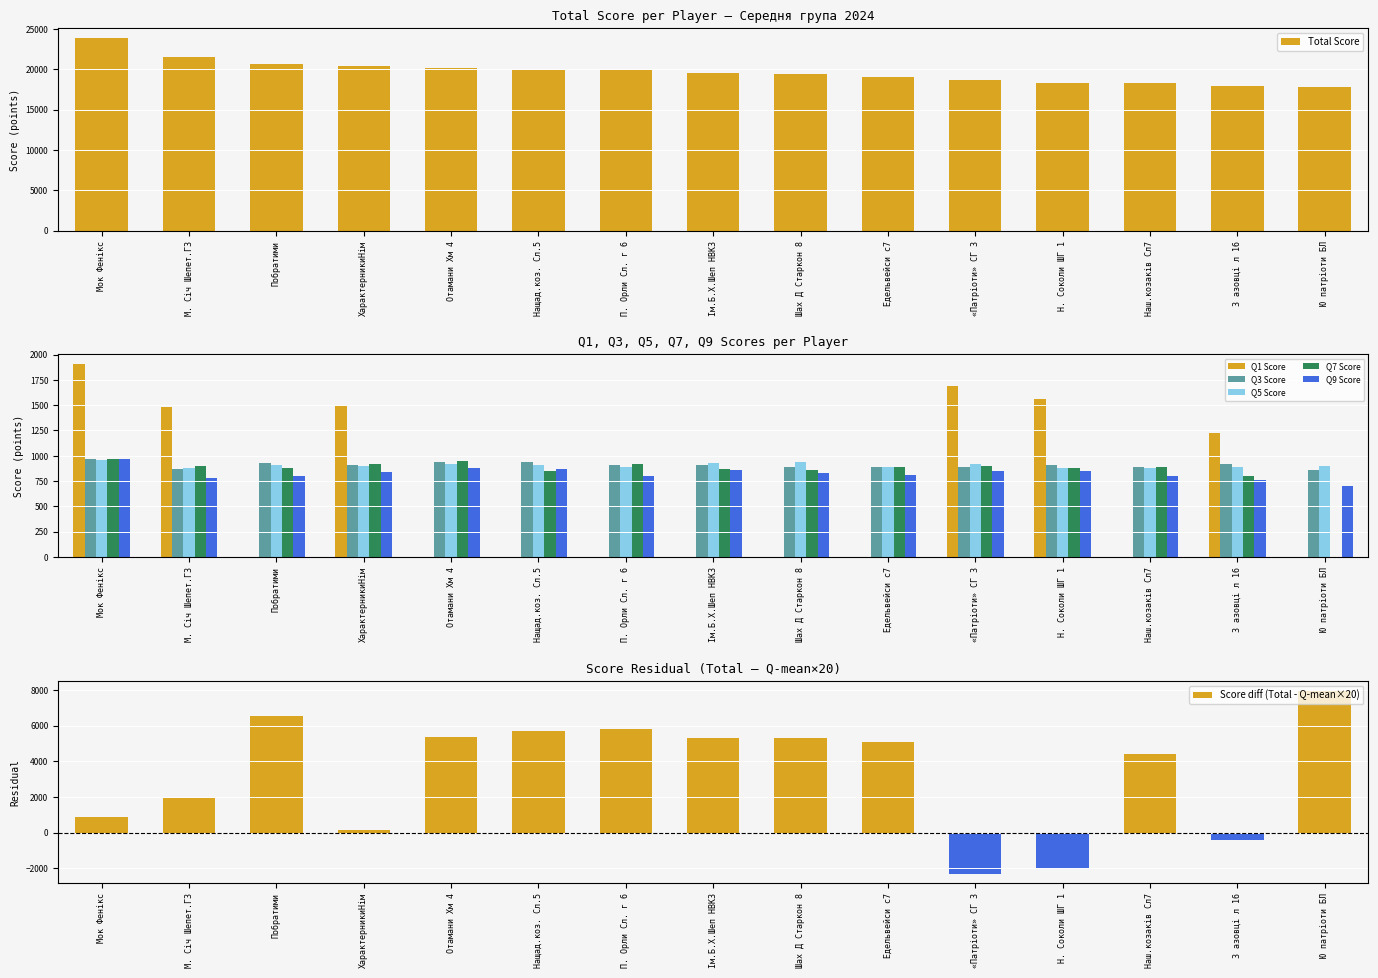

Count the number of categories in the chart.

15